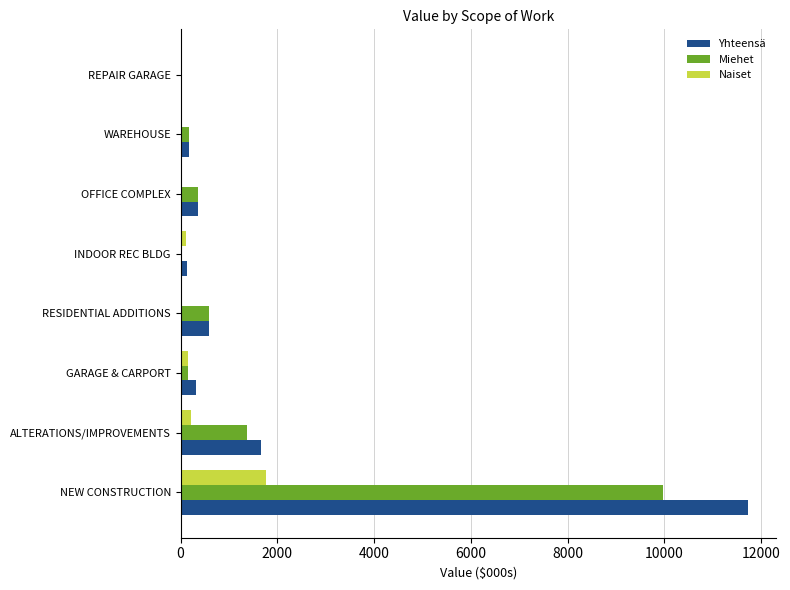

At which category is the sum across all series the highest?

NEW CONSTRUCTION